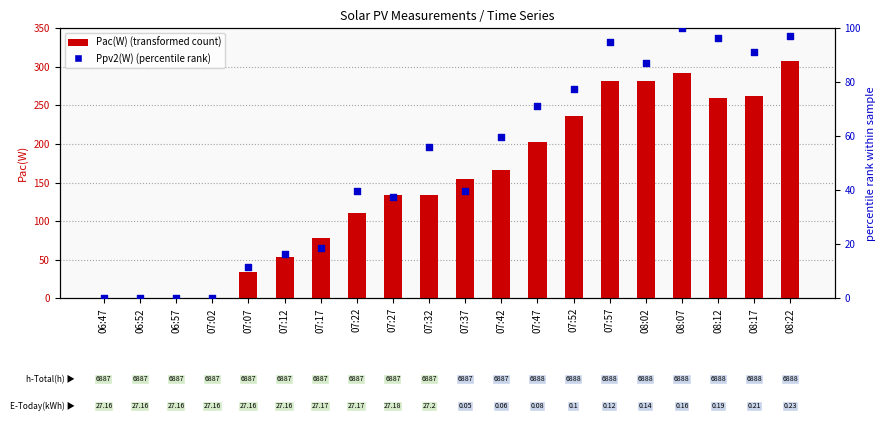

Is the value of Pac(W) at 07:27 greater than the value of Ppv2(W) (percentile) at 08:17?

Yes